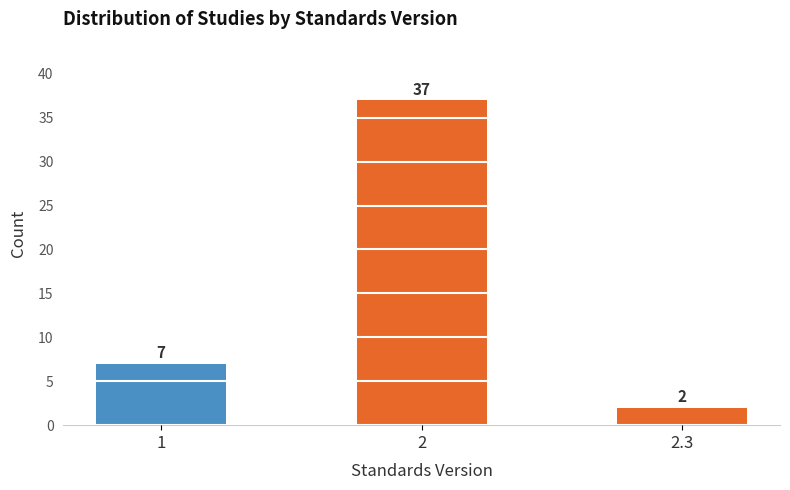

Reading left to right, what are all the values shown in this chart?

7	37	2